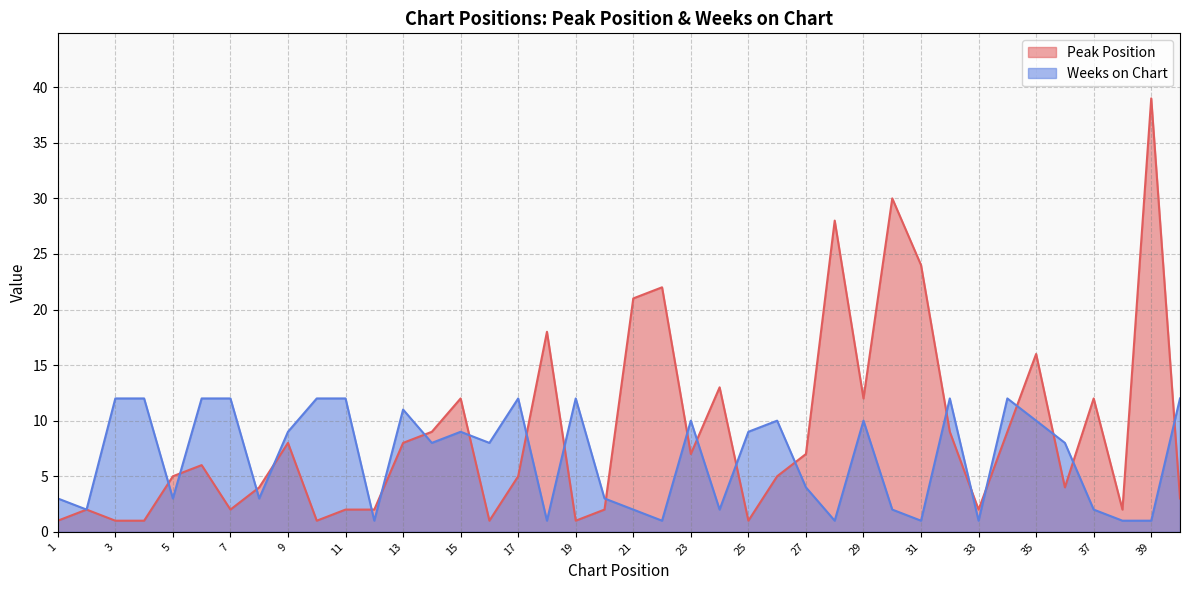

Is it true that Weeks on Chart equals 18 at 34?

False